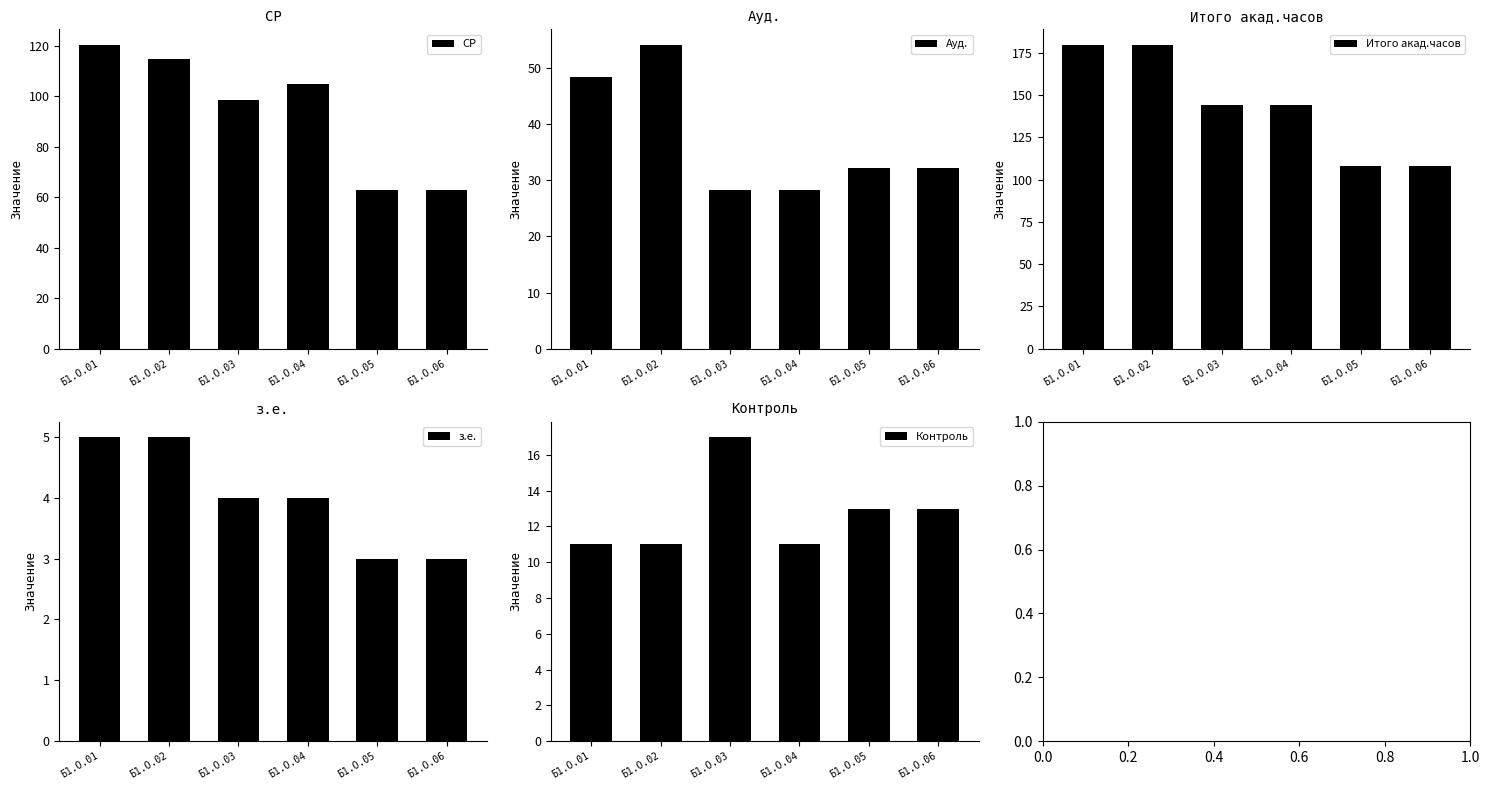

Is it true that СР equals 197.5 at Б1.О.02?

False